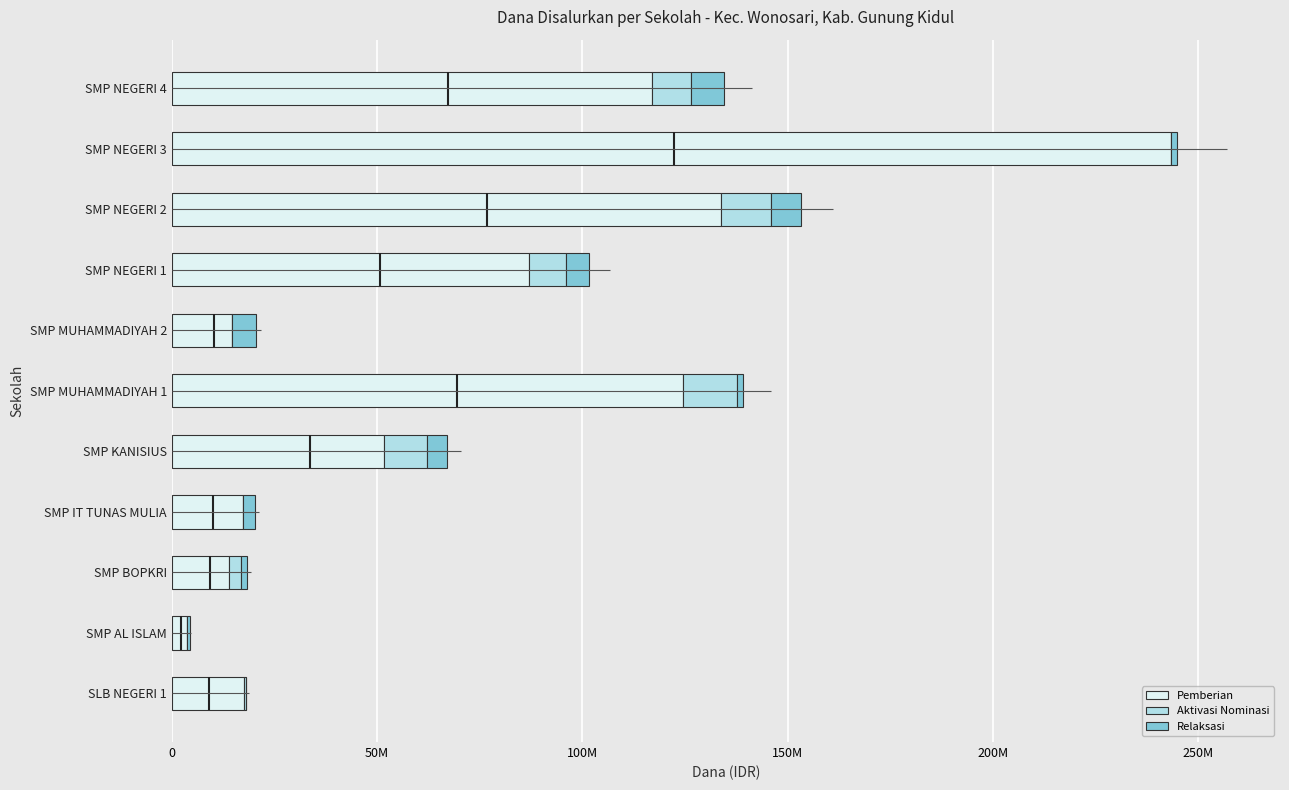

Count the number of categories in the chart.

11